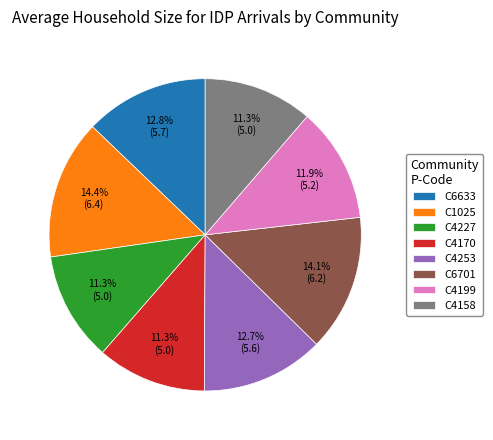

How many slices are in this pie chart?

8